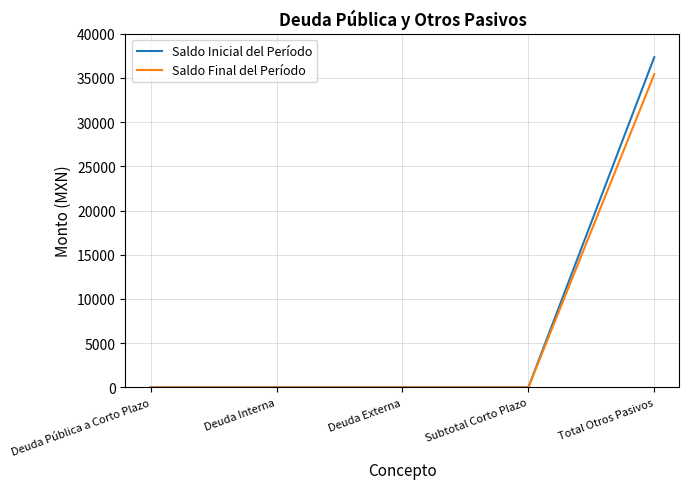

Which series changed the most between Subtotal Corto Plazo and Total Otros Pasivos?

Saldo Inicial del Período